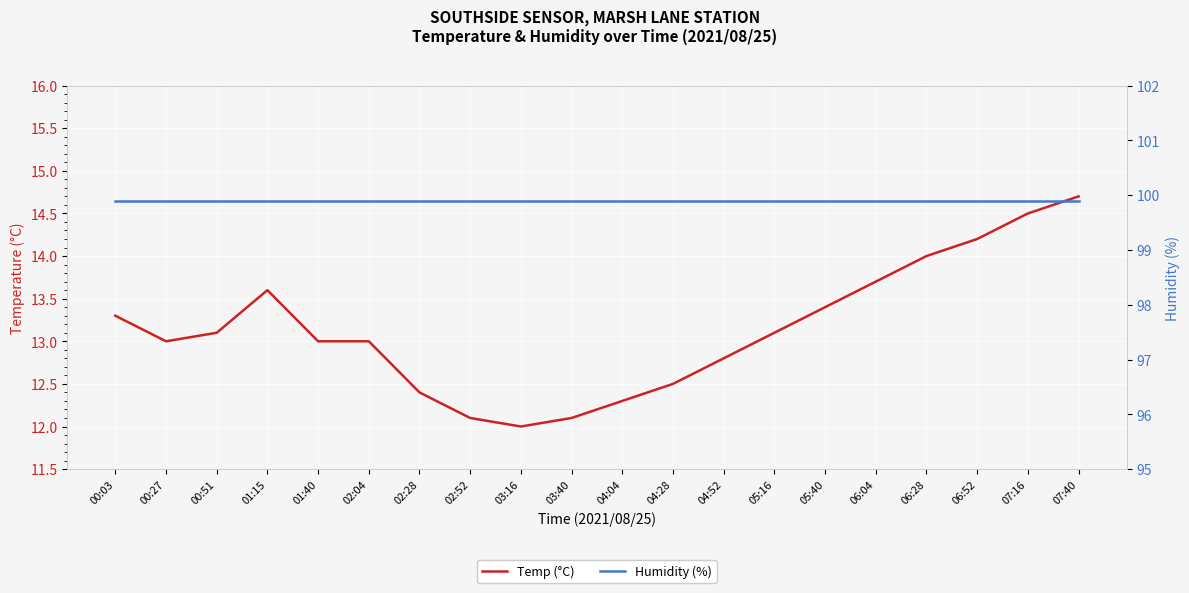

Reading right to left, what are all the values shown in this chart?

Temp (°C): 14.7	14.5	14.2	14.0	13.7	13.4	13.1	12.8	12.5	12.3	12.1	12.0	12.1	12.4	13.0	13.0	13.6	13.1	13.0	13.3
Humidity (%): 99.9	99.9	99.9	99.9	99.9	99.9	99.9	99.9	99.9	99.9	99.9	99.9	99.9	99.9	99.9	99.9	99.9	99.9	99.9	99.9